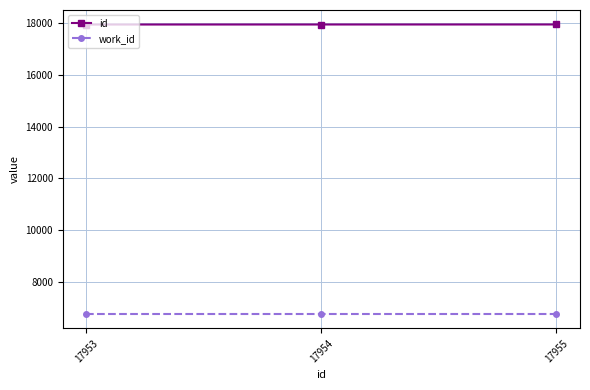

The id series shows 10095 at 17953. True or false?

False